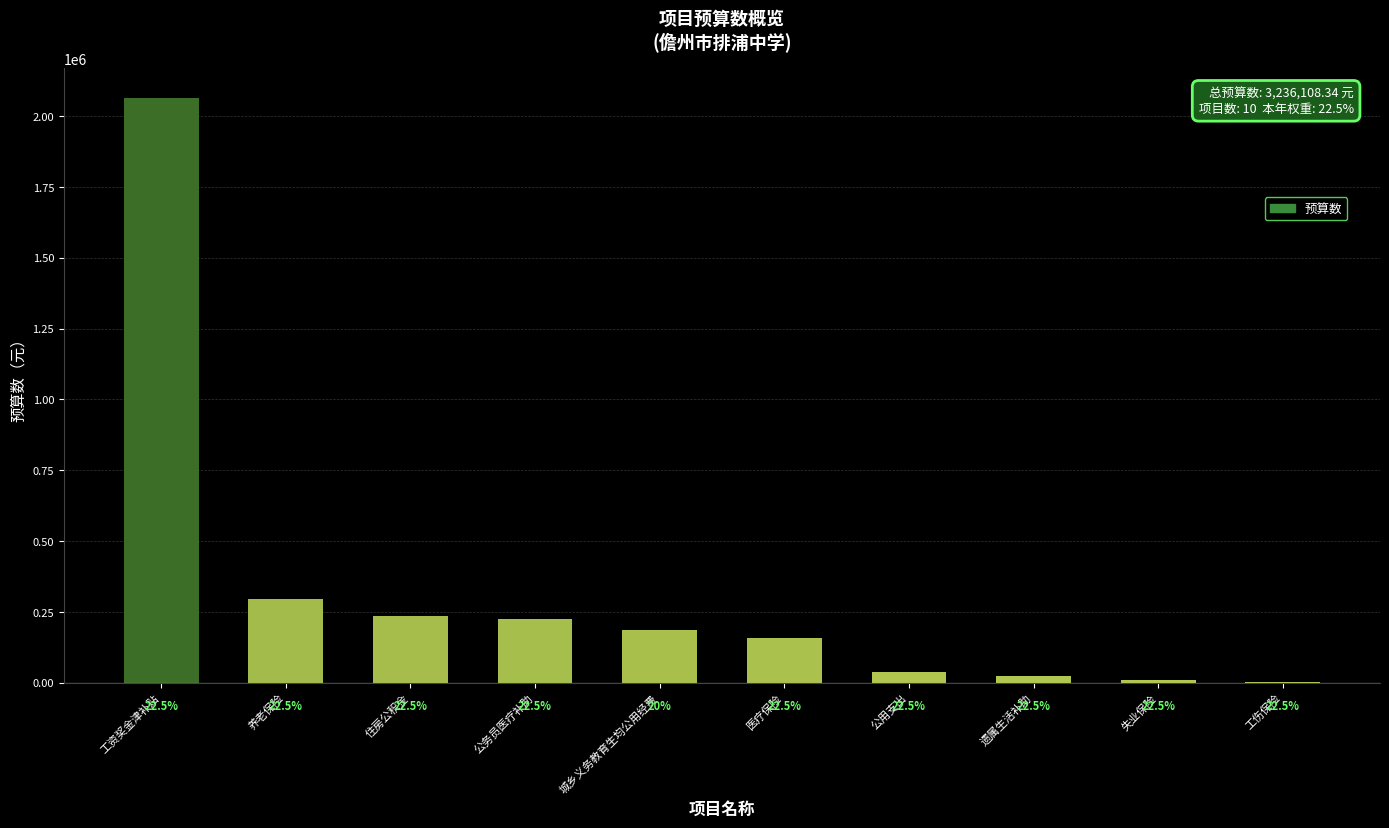

Are the bars horizontal?

No